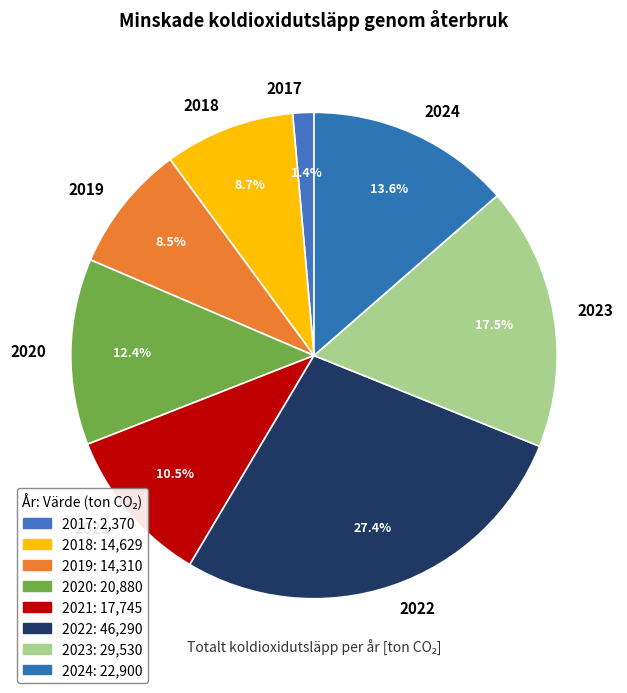

Is 2019 the majority of the pie?

No